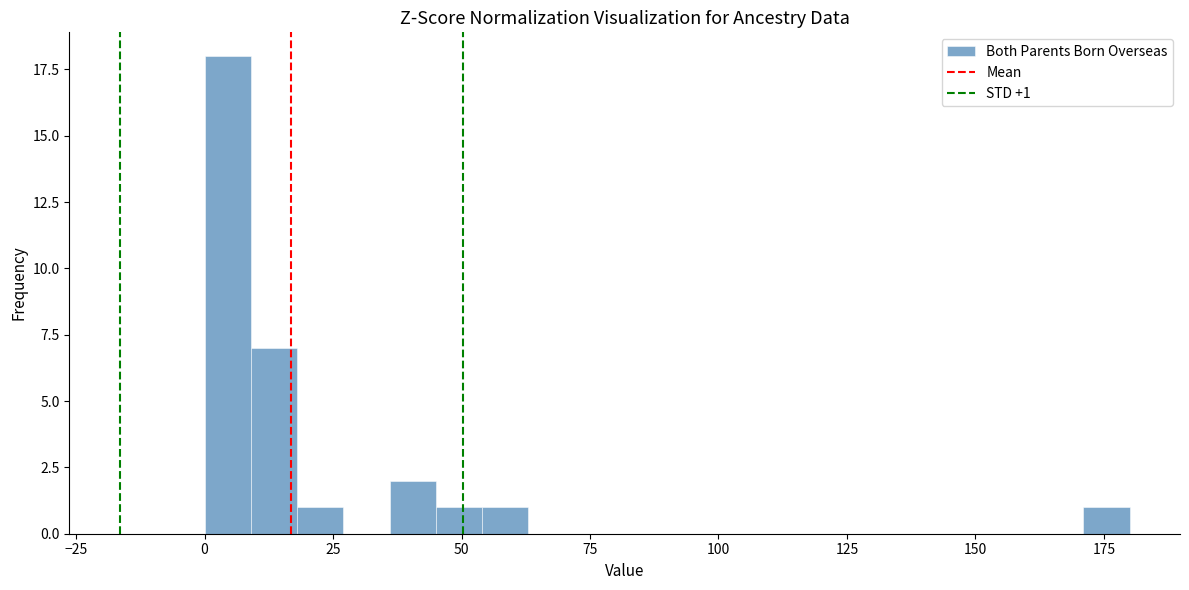

Read against the x-axis, roughly where is the centre of the tallest bar?

5